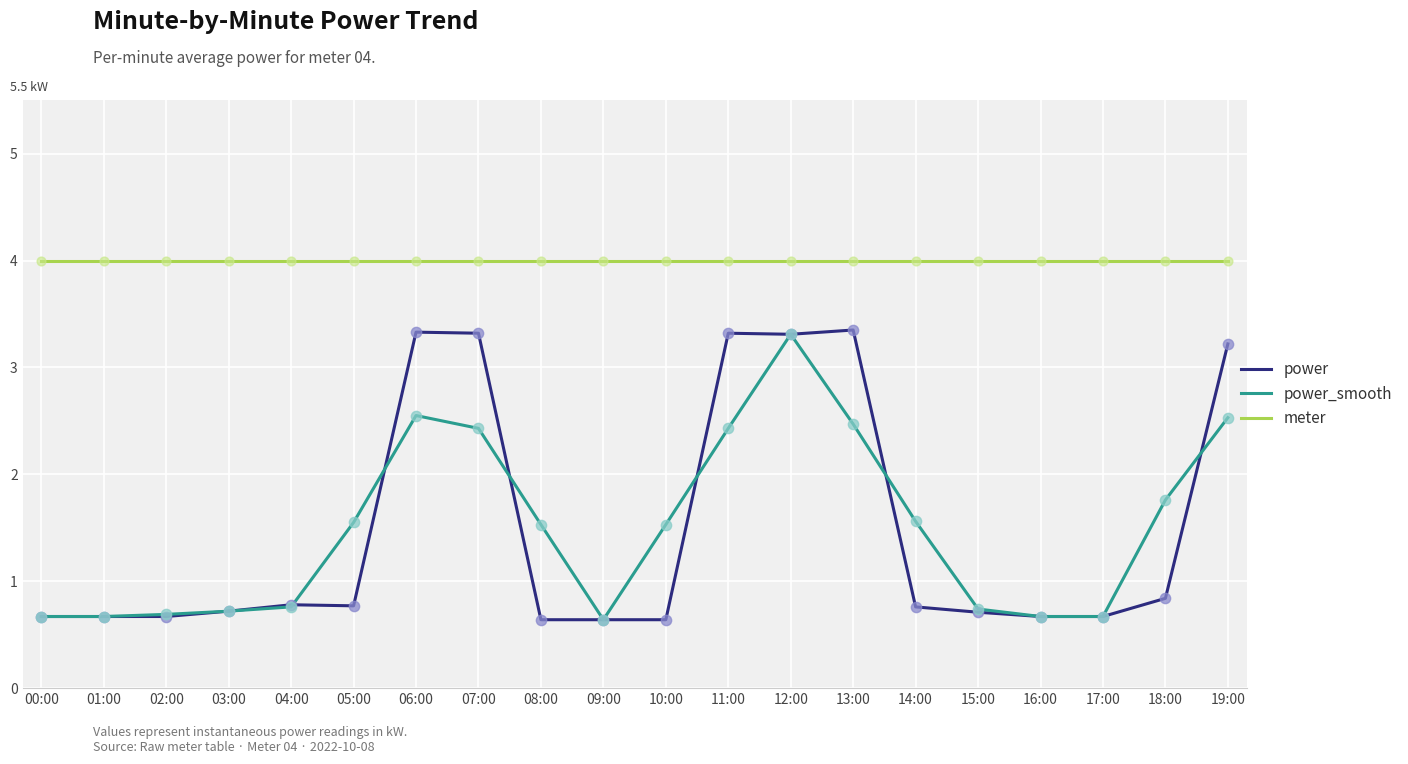

Is the value of power at 10:00 greater than the value of meter at 12:00?

No